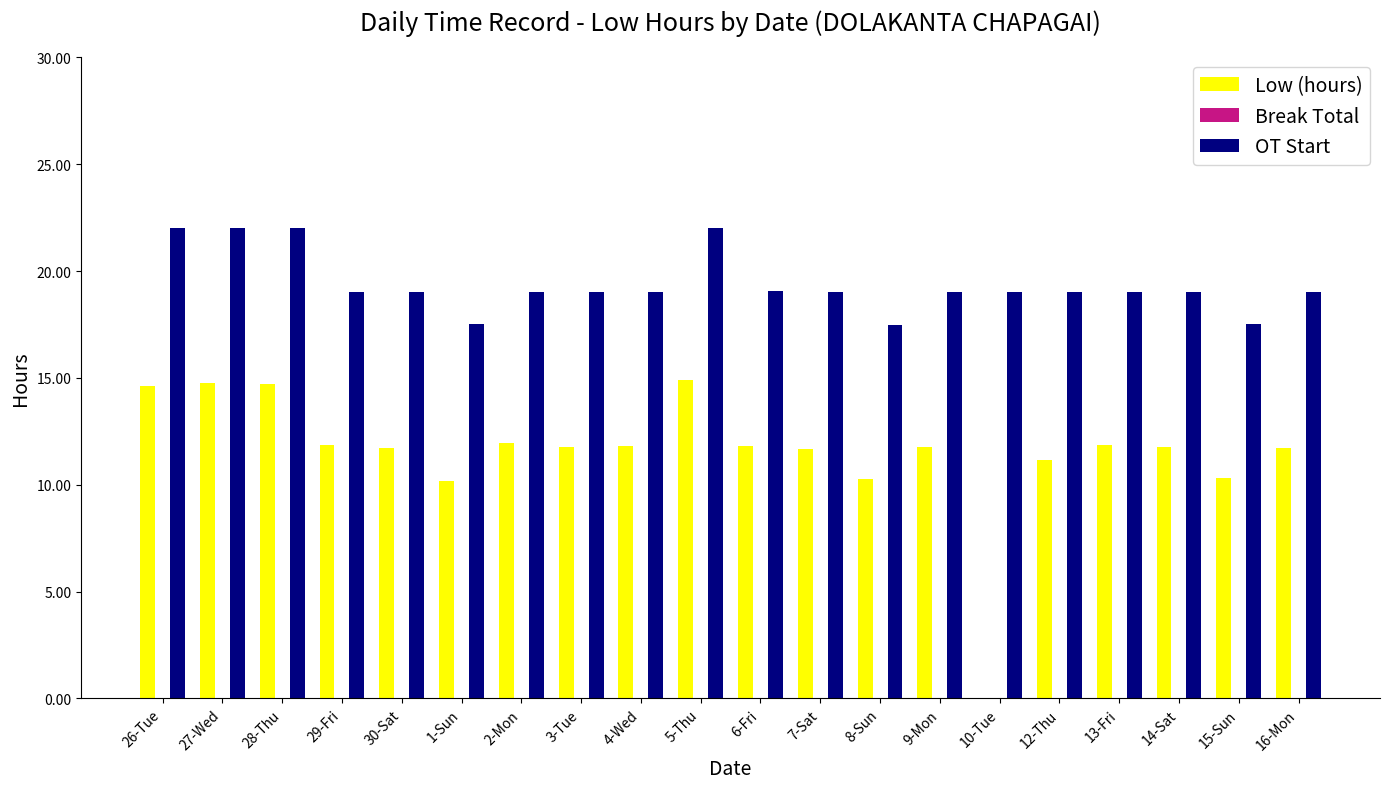

Which series has the largest total across all categories?

OT Start